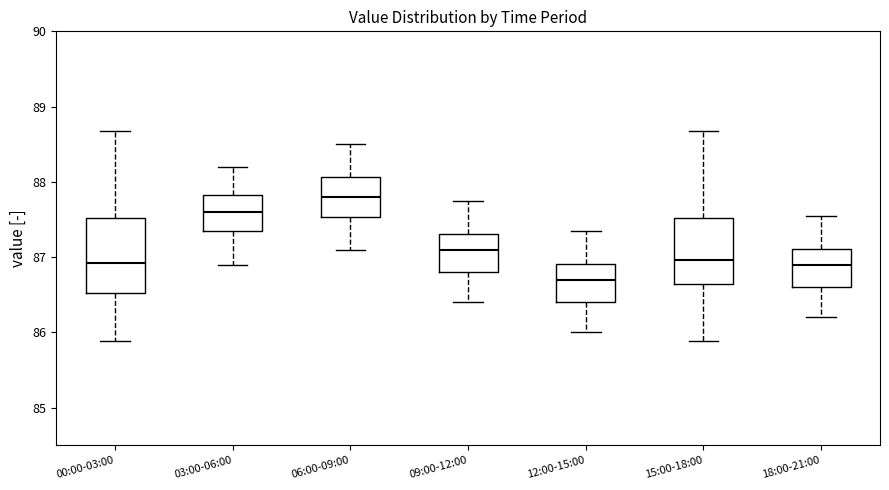

Which box has the highest median line?

06:00-09:00